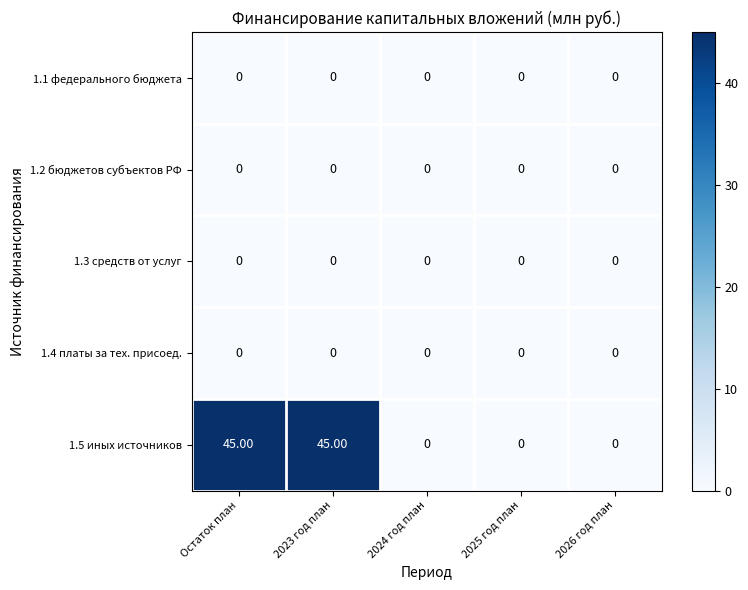

Between 2023 год план and 2025 год план, which series saw the biggest shift?

1.5 иных источников